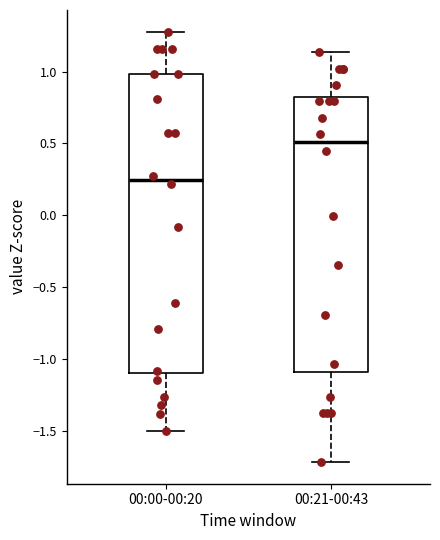

Which box is the tallest, from its lower edge to its upper edge?

00:00-00:20